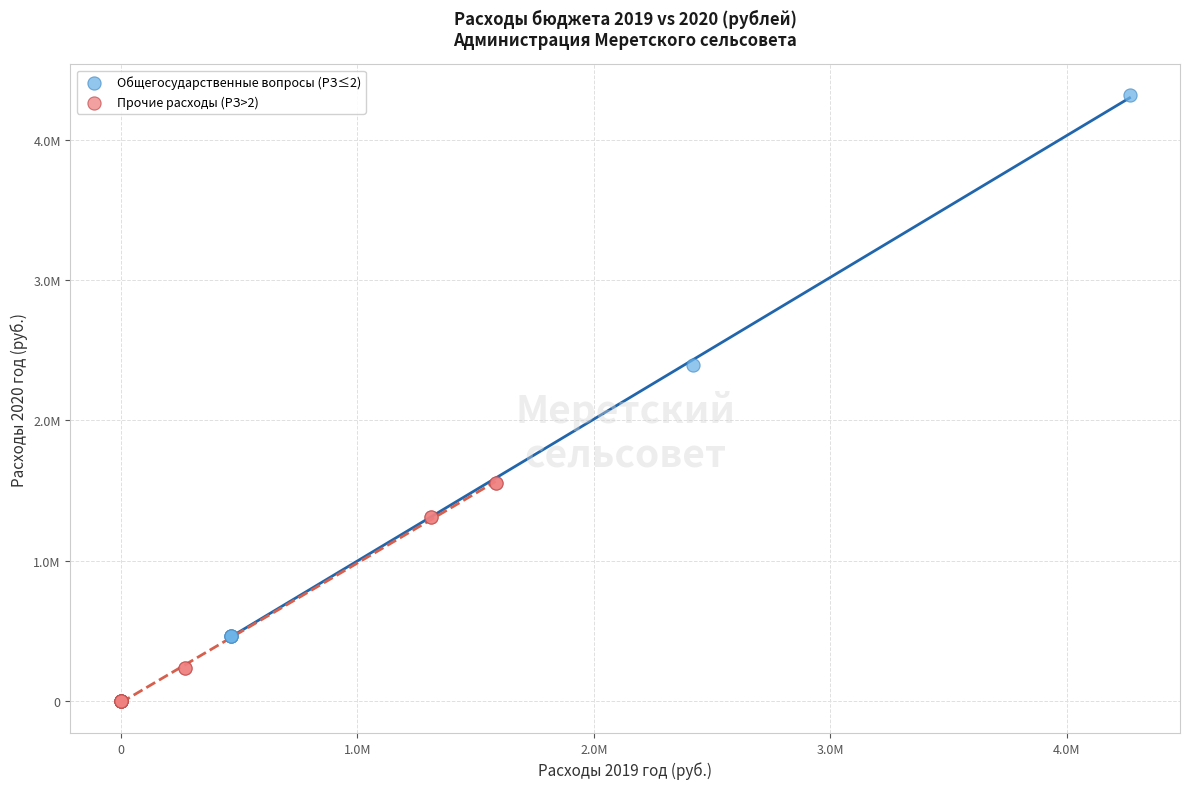

Which series contains the highest Y value?

Общегосударственные вопросы (РЗ≤2)